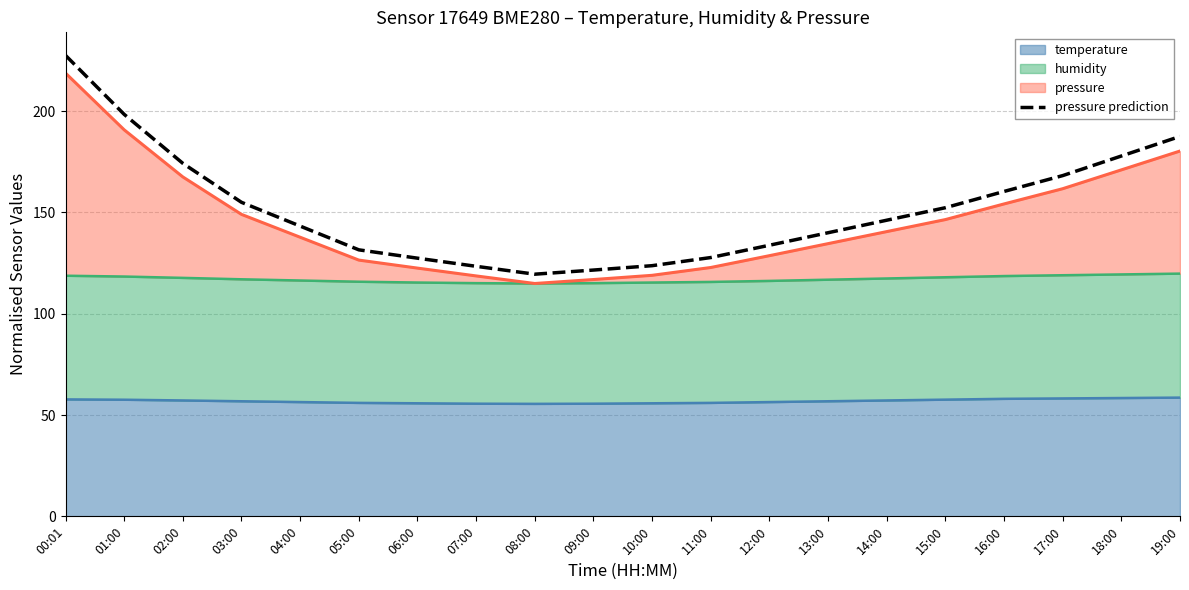

What is the maximum value shown in the chart?

227.5